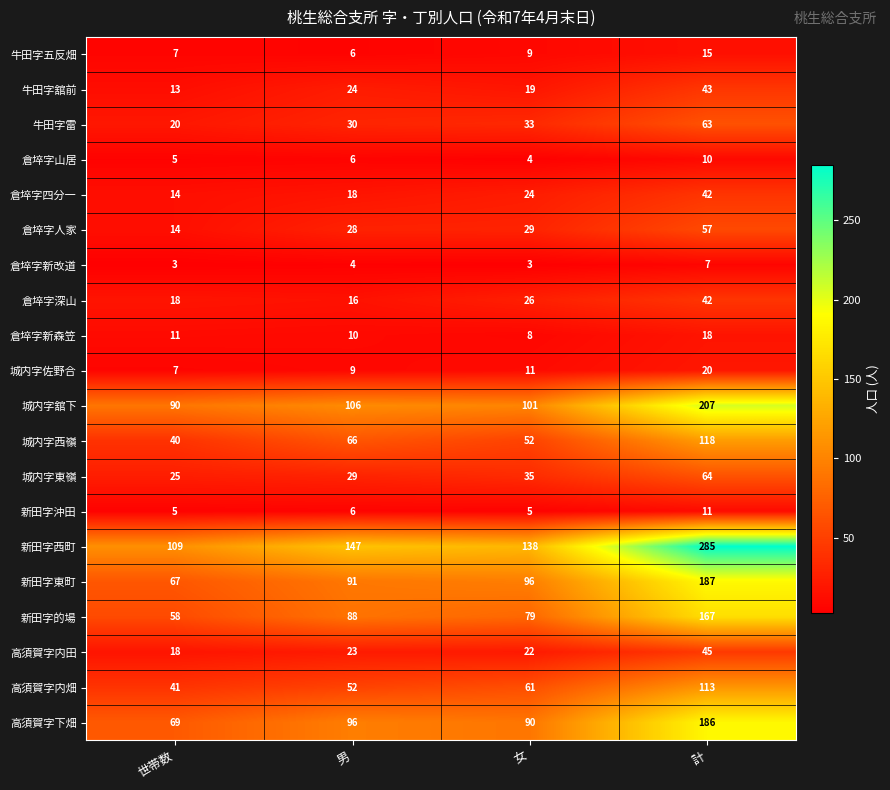

Rank the series at 女 from highest to lowest value.

新田字西町, 城内字舘下, 新田字東町, 高須賀字下畑, 新田字的場, 高須賀字内畑, 城内字西嶺, 城内字東嶺, 牛田字雷, 倉埣字人家, 倉埣字深山, 倉埣字四分一, 高須賀字内田, 牛田字舘前, 城内字佐野合, 牛田字五反畑, 倉埣字新森笠, 新田字沖田, 倉埣字山居, 倉埣字新改道